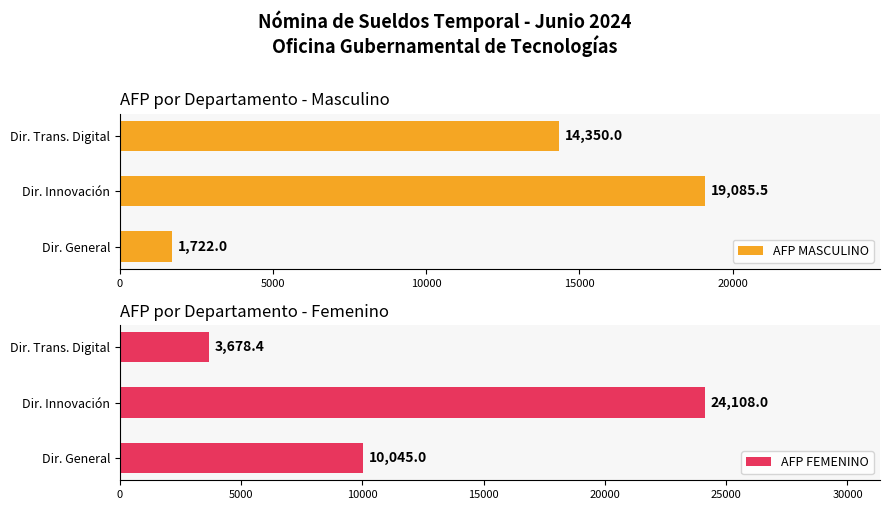

List the series in order of their peak value, lowest first.

AFP MASCULINO, AFP FEMENINO